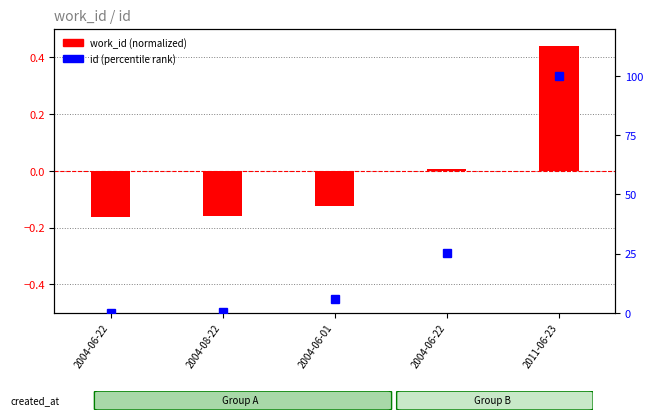

Which has a higher value, 2011-06-23 or 2004-06-22?

2011-06-23